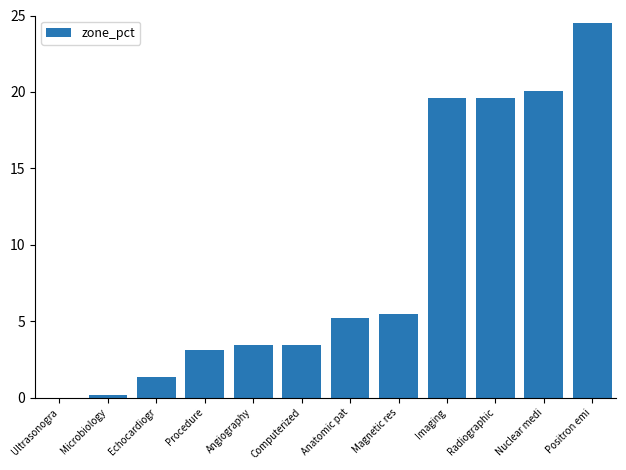

True or false: the data shows 24.5 at Positron emi.

True